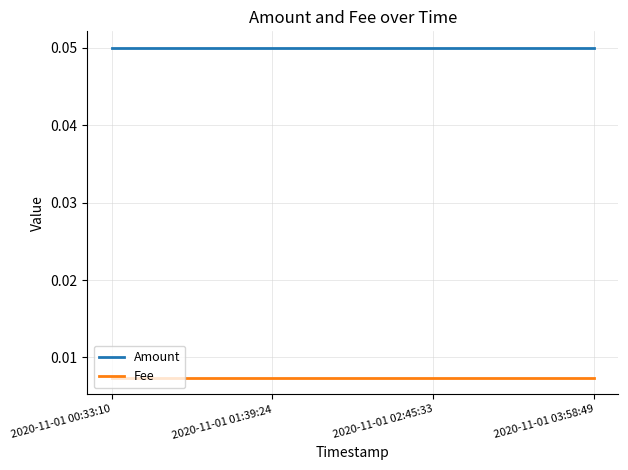

True or false: Fee has more than 1 interior local peaks.

False